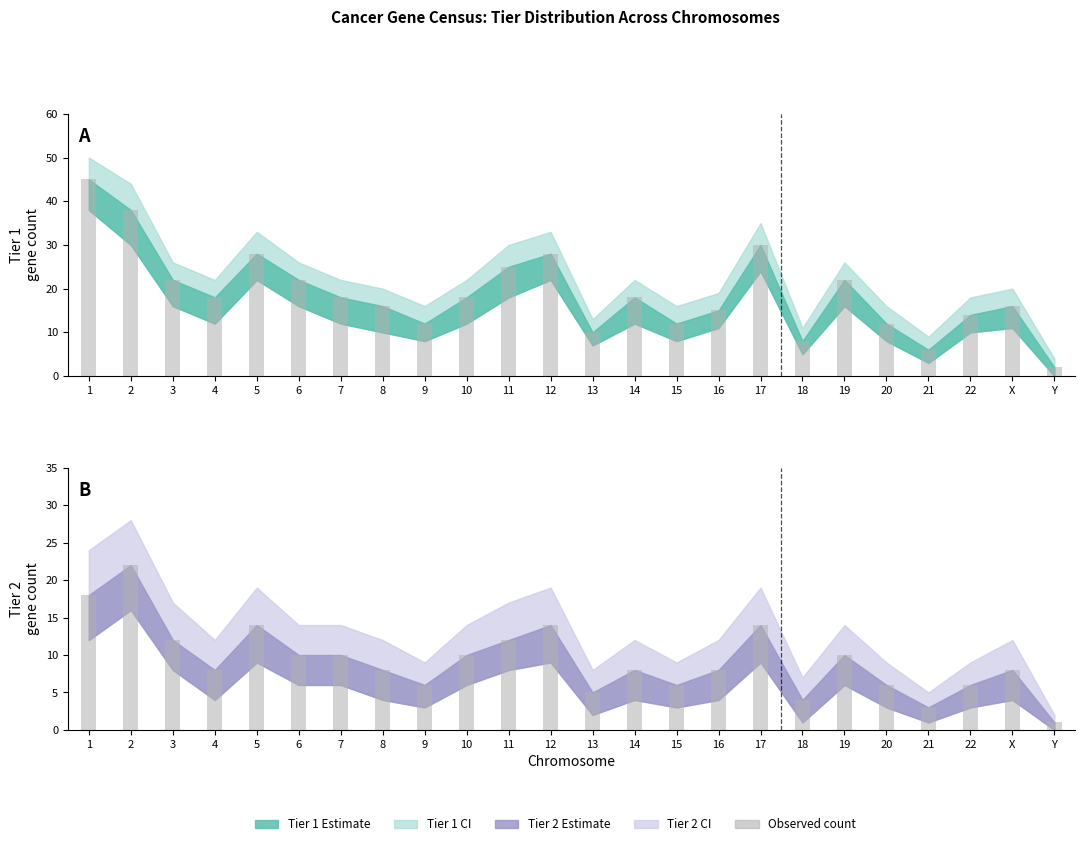

What is the minimum value shown in the chart?

1